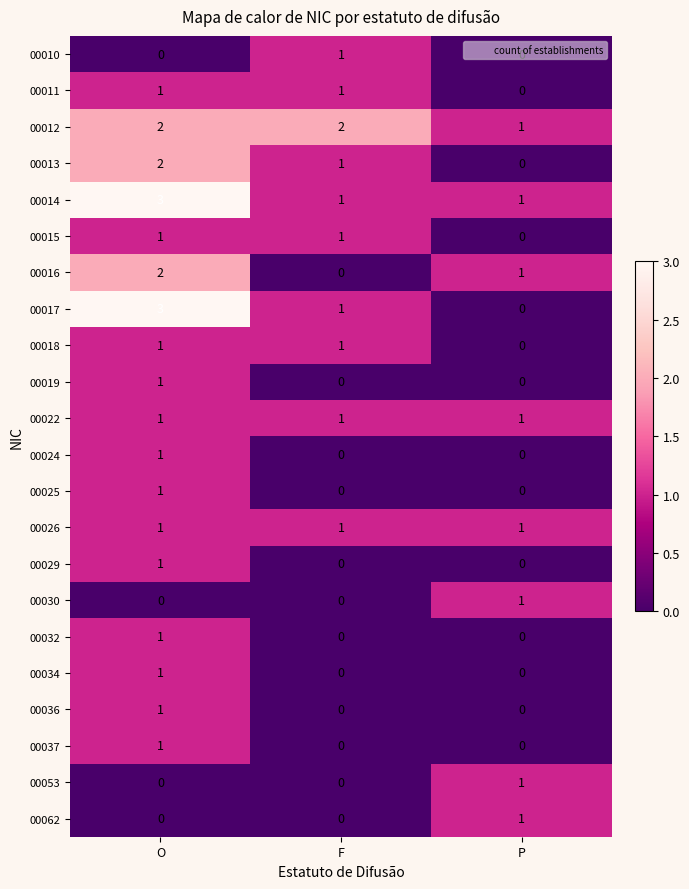

Where is 00013 nearest to the value 1?

F